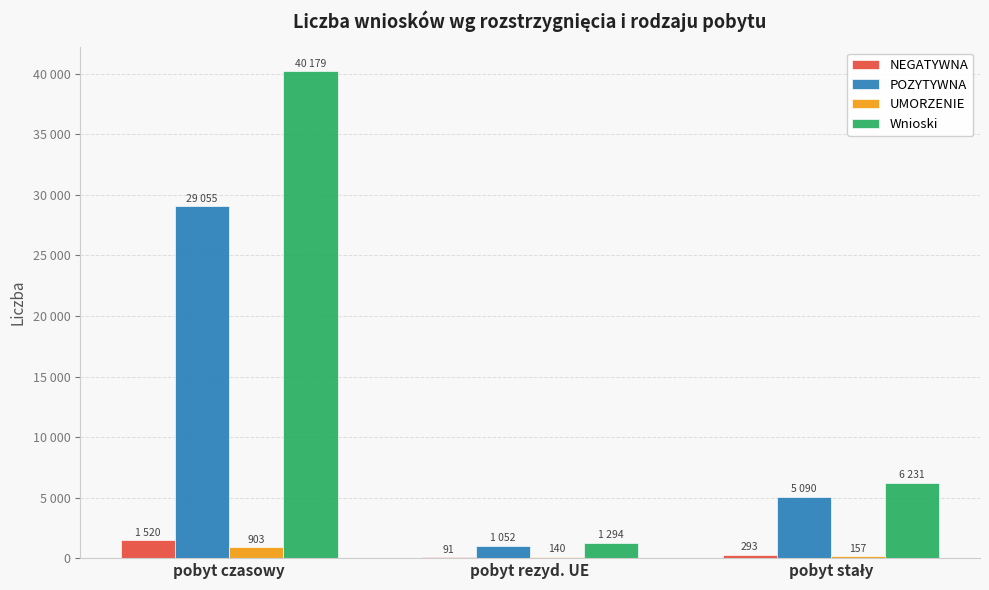

Which series has the largest range (max minus min)?

Wnioski